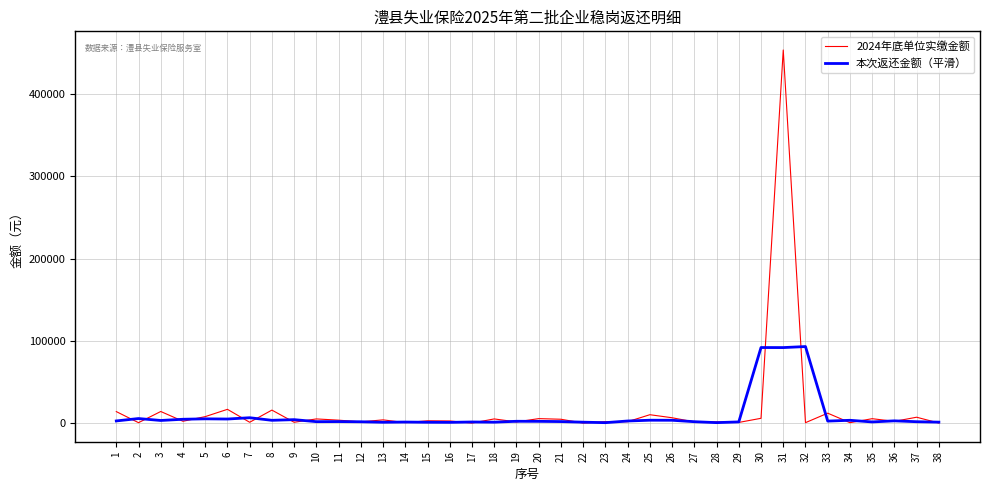

Between 25 and 30, which series saw the biggest shift?

本次返还金额（平滑）